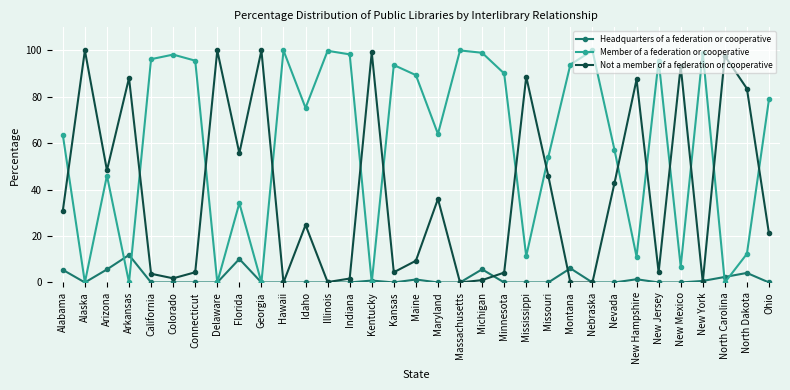

How many lines are shown in the chart?

3